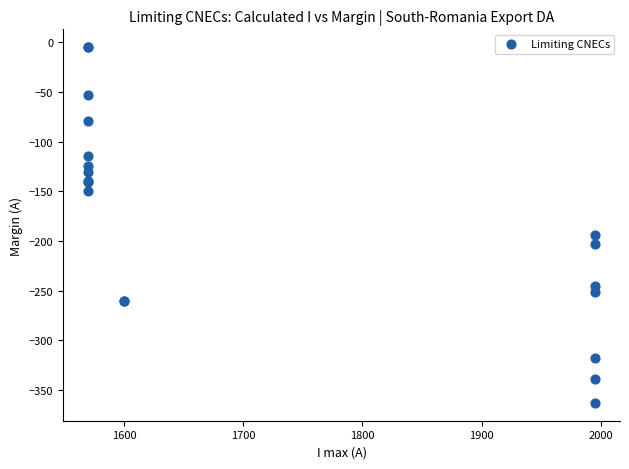

What Y value in the scatter plot is closest to -184?

-194